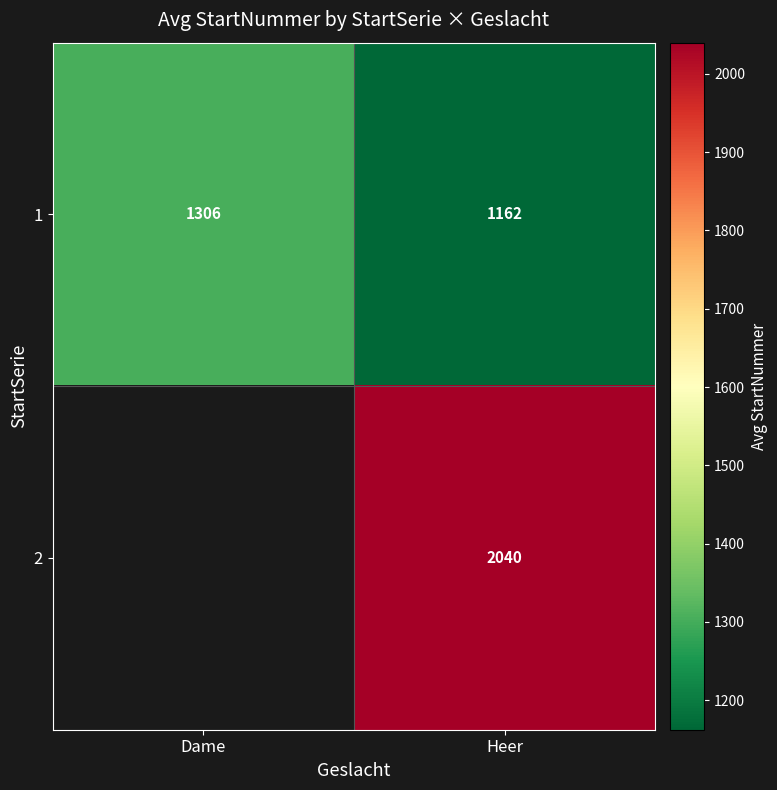

Is the value of 2 at Heer greater than the value of 1 at Dame?

Yes